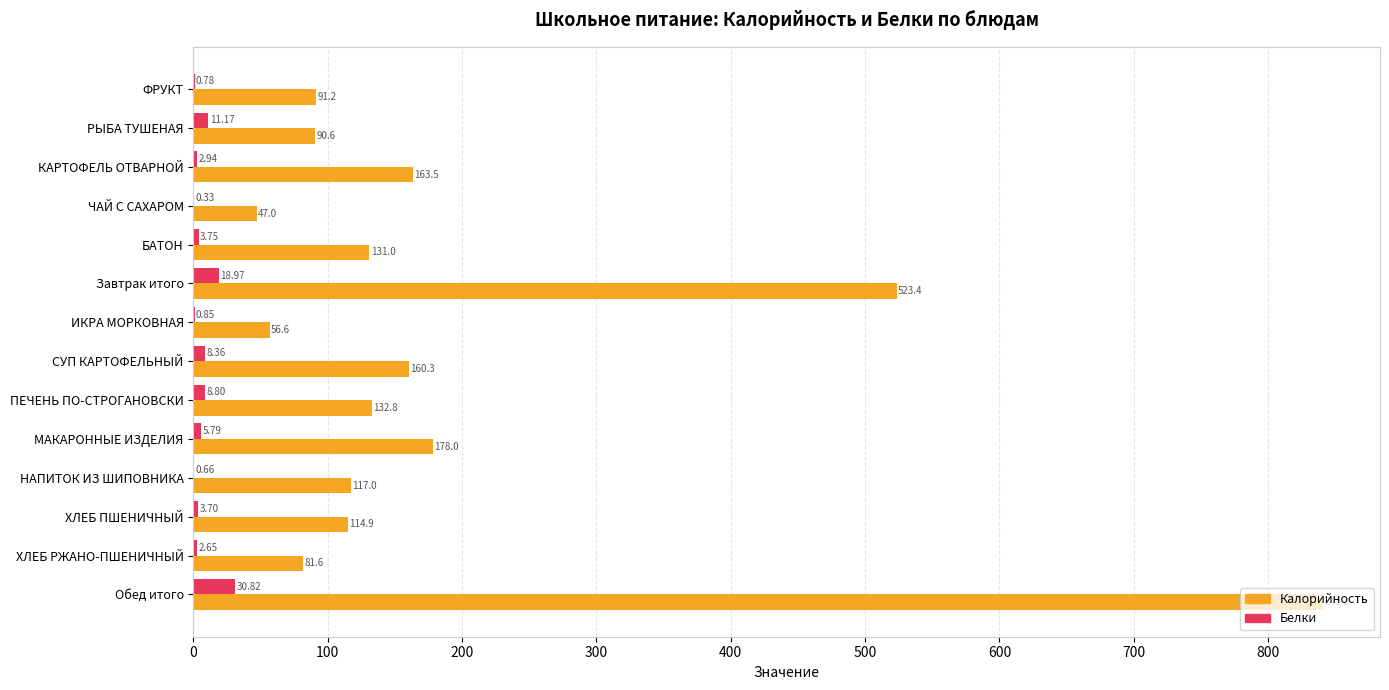

How many values in the Белки series exceed 3?

8